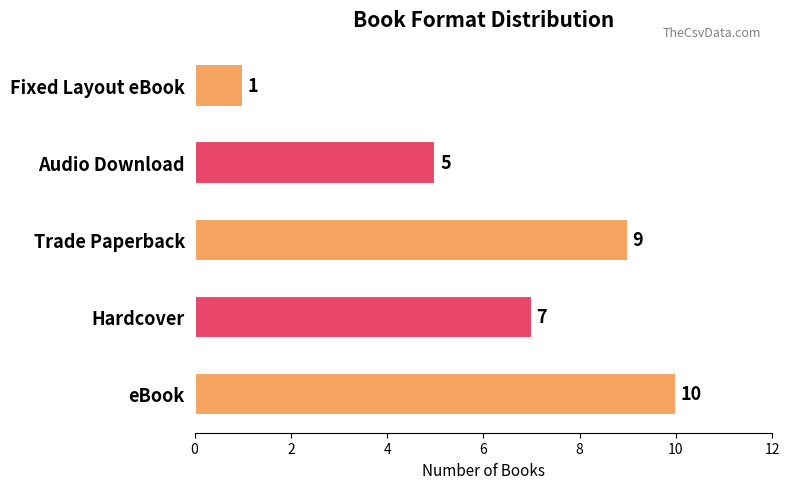

Reading bottom to top, list all the values displayed in this chart.

eBook=10	Hardcover=7	Trade Paperback=9	Audio Download=5	Fixed Layout eBook=1